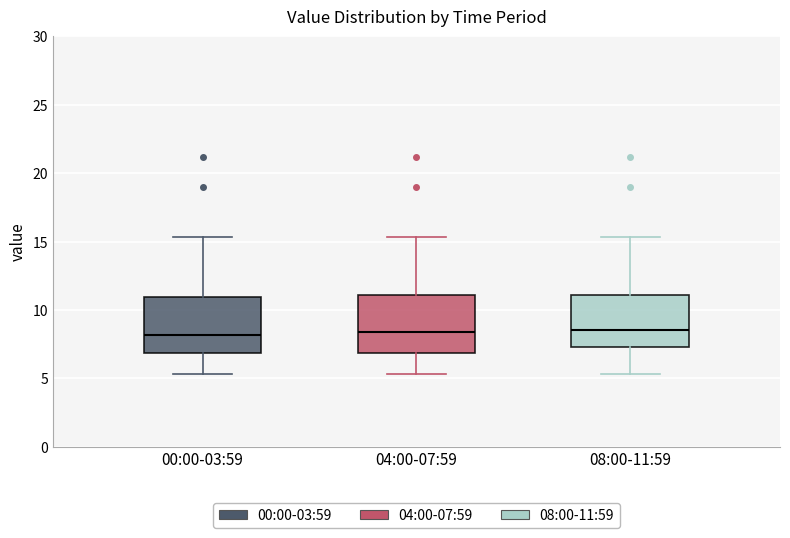

Where does the lower whisker of the box for 04:00-07:59 end on the y-axis? The values are not printed on the chart, so give them approximately, as read against the axis.

5.5